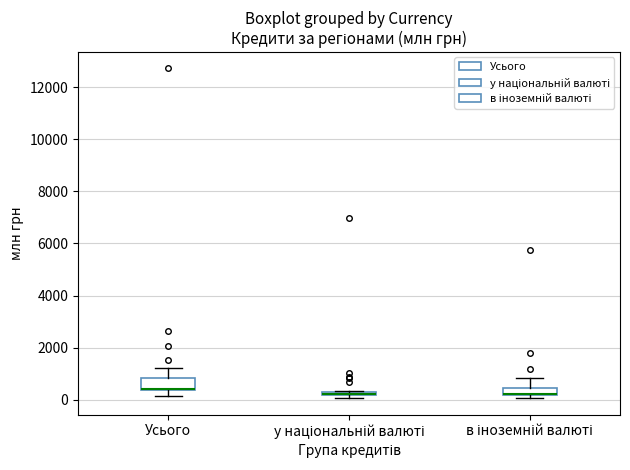

Where is the upper edge of the box for в іноземній валюті on the y-axis? The values are not printed on the chart, so give them approximately, as read against the axis.

400